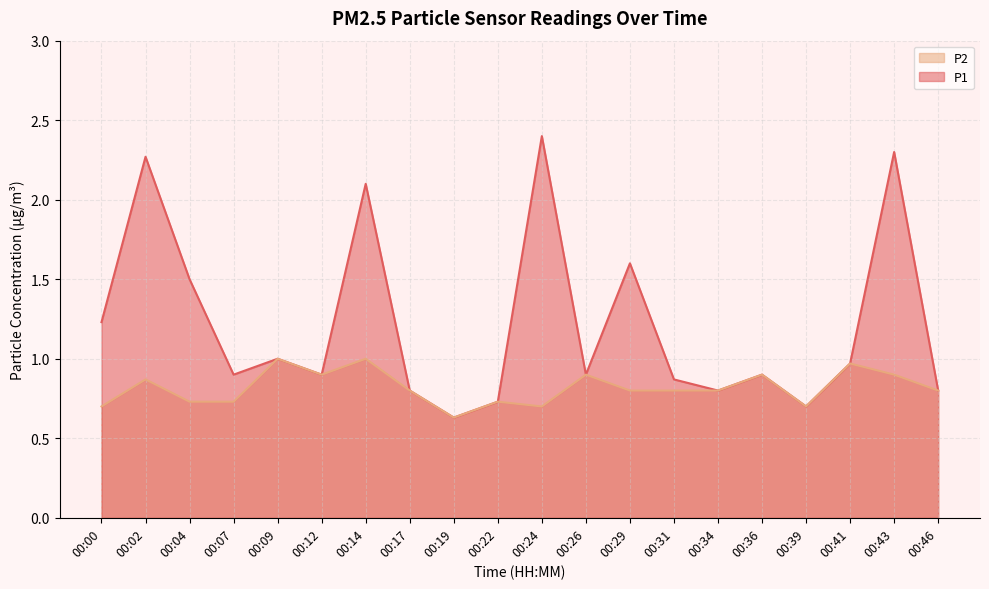

True or false: P2 and P1 cross at least once.

False